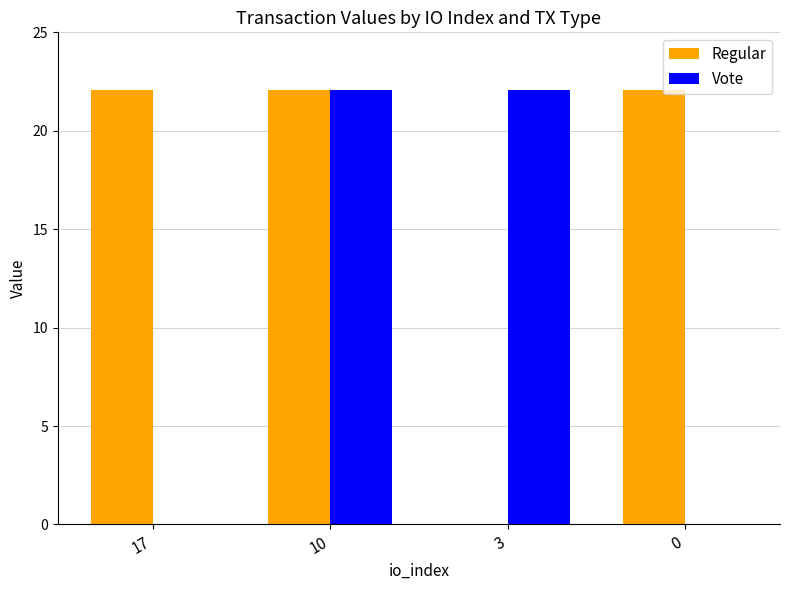

Reading right to left, transcribe all the data shown in this chart.

Regular: 0=22.1	3=0.0	10=22.1	17=22.1
Vote: 0=0.0	3=22.1	10=22.1	17=0.0